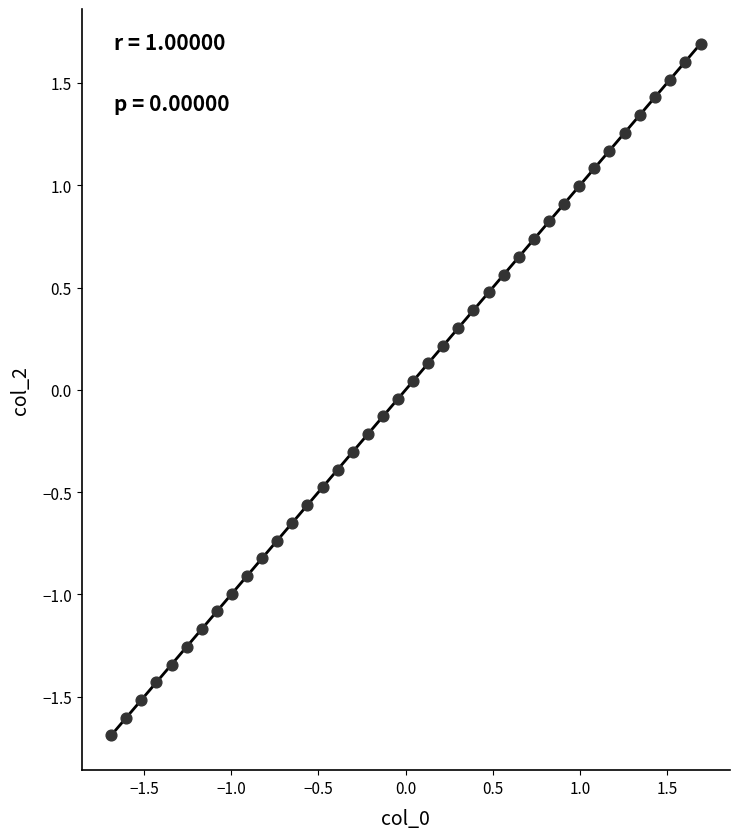

What is the range of X values (max minus min)?

3.4